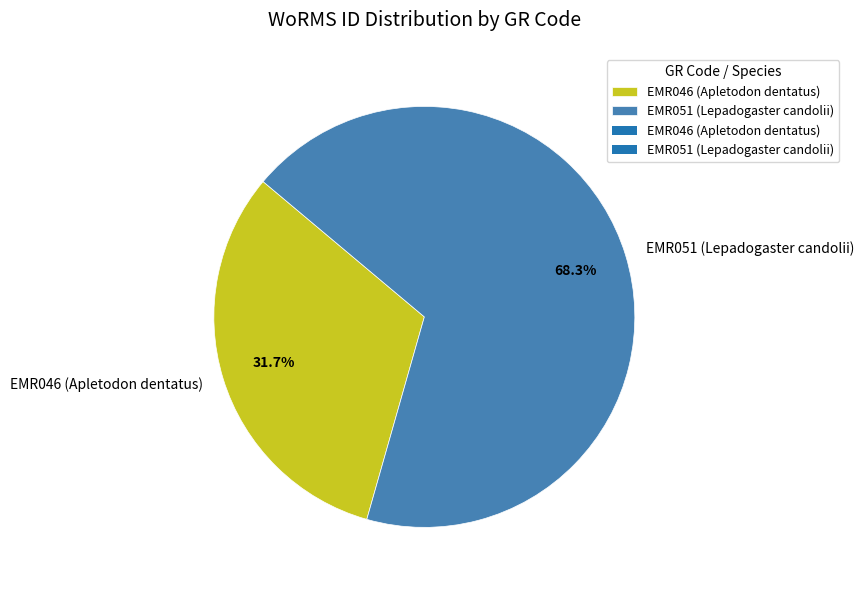

What percentage do EMR051 (Lepadogaster candolii) and EMR046 (Apletodon dentatus) together represent?

100.0%